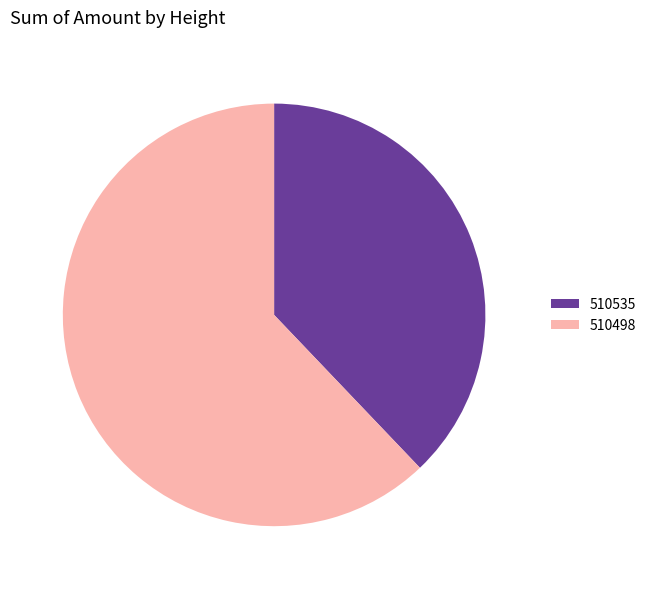

Which category accounts for the majority?

510498